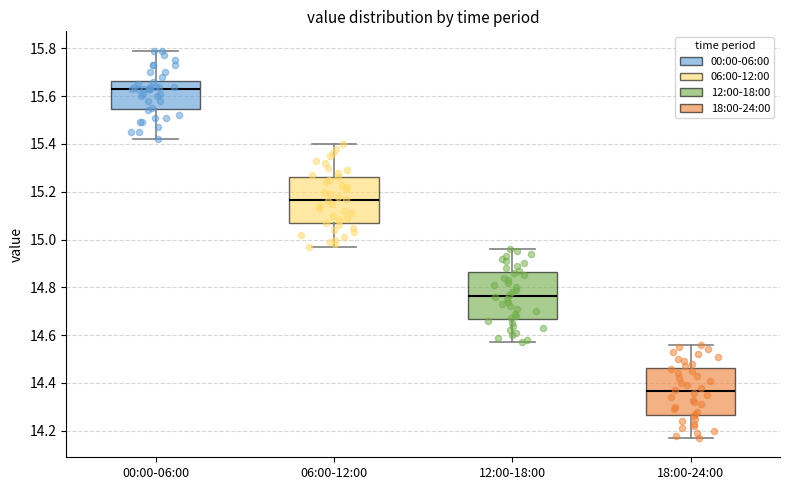

Where does the upper whisker of the box for 12:00-18:00 end on the y-axis? The values are not printed on the chart, so give them approximately, as read against the axis.

14.96